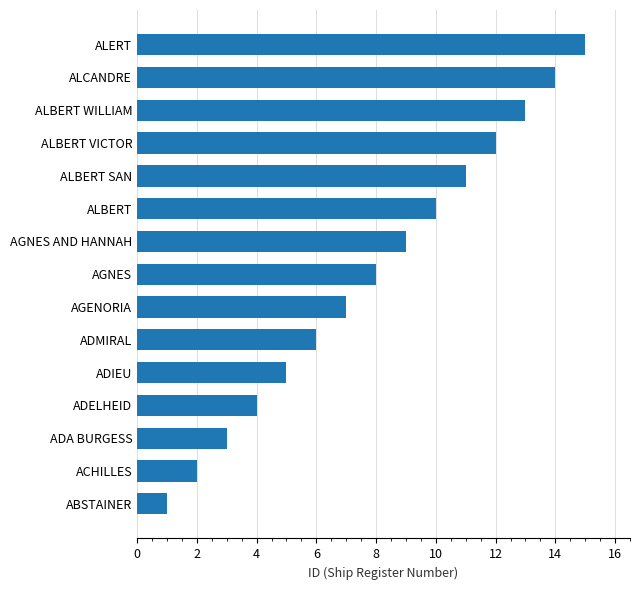

What is the maximum value shown in the chart?

15